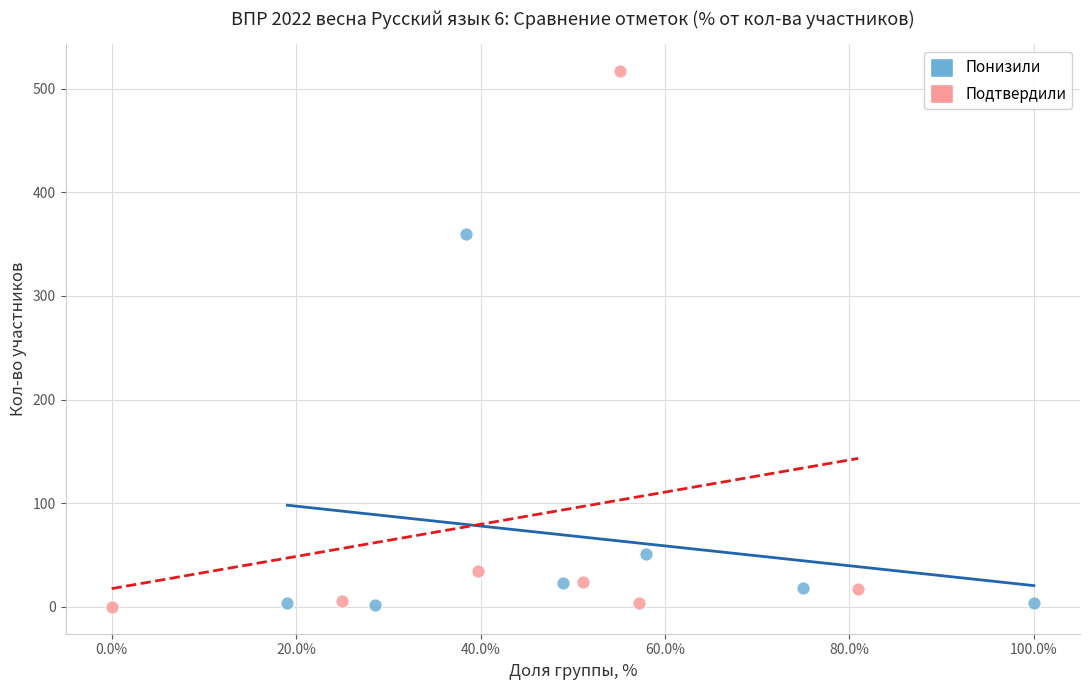

Which series has the largest Y range (max minus min)?

Подтвердили